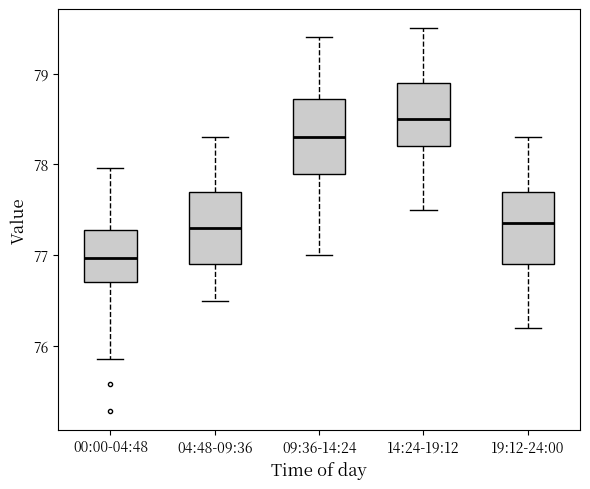

Reading left to right, read every box against the y-axis: the position of its median line, the range the box covers, and the ends of its whiskers. The values are not printed on the chart, so give them approximately, as read against the axis.

00:00-04:48: median 77.0, box 76.7 to 77.3, whiskers 75.9 to 78.0
04:48-09:36: median 77.3, box 76.9 to 77.7, whiskers 76.5 to 78.3
09:36-14:24: median 78.3, box 77.9 to 78.7, whiskers 77.0 to 79.4
14:24-19:12: median 78.5, box 78.2 to 78.9, whiskers 77.5 to 79.5
19:12-24:00: median 77.4, box 76.9 to 77.7, whiskers 76.2 to 78.3